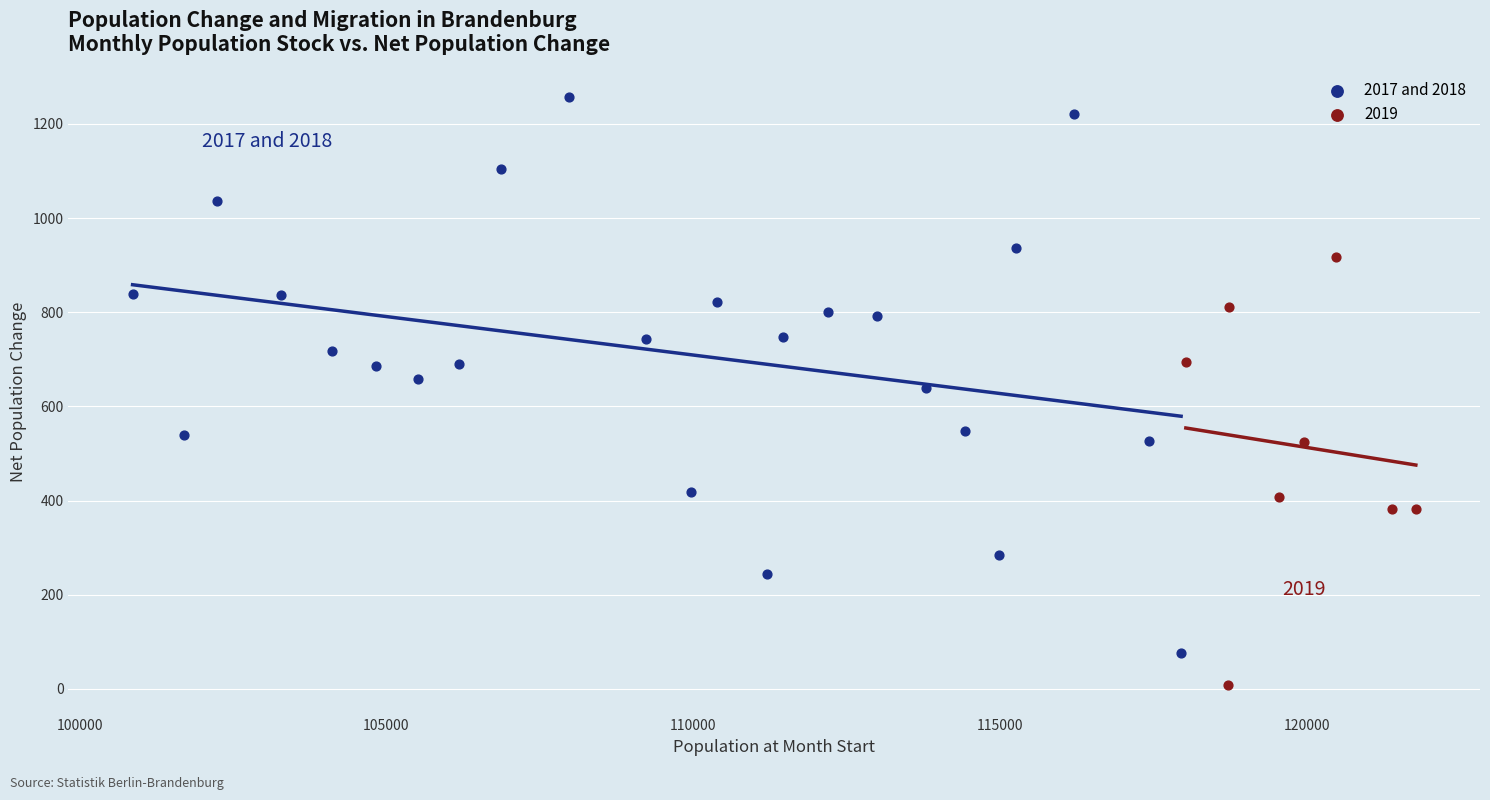

Which series contains the lowest Y value?

2019